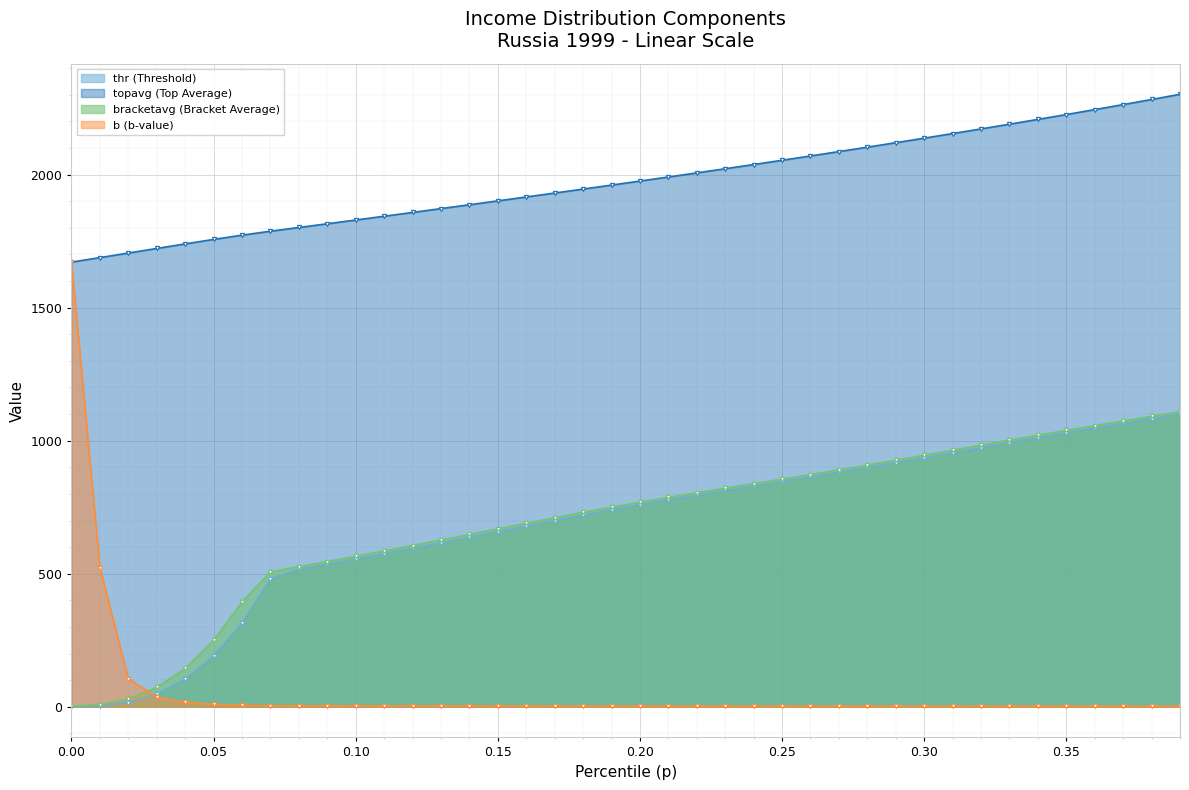

True or false: topavg has more than 1 points higher than both neighbors.

False